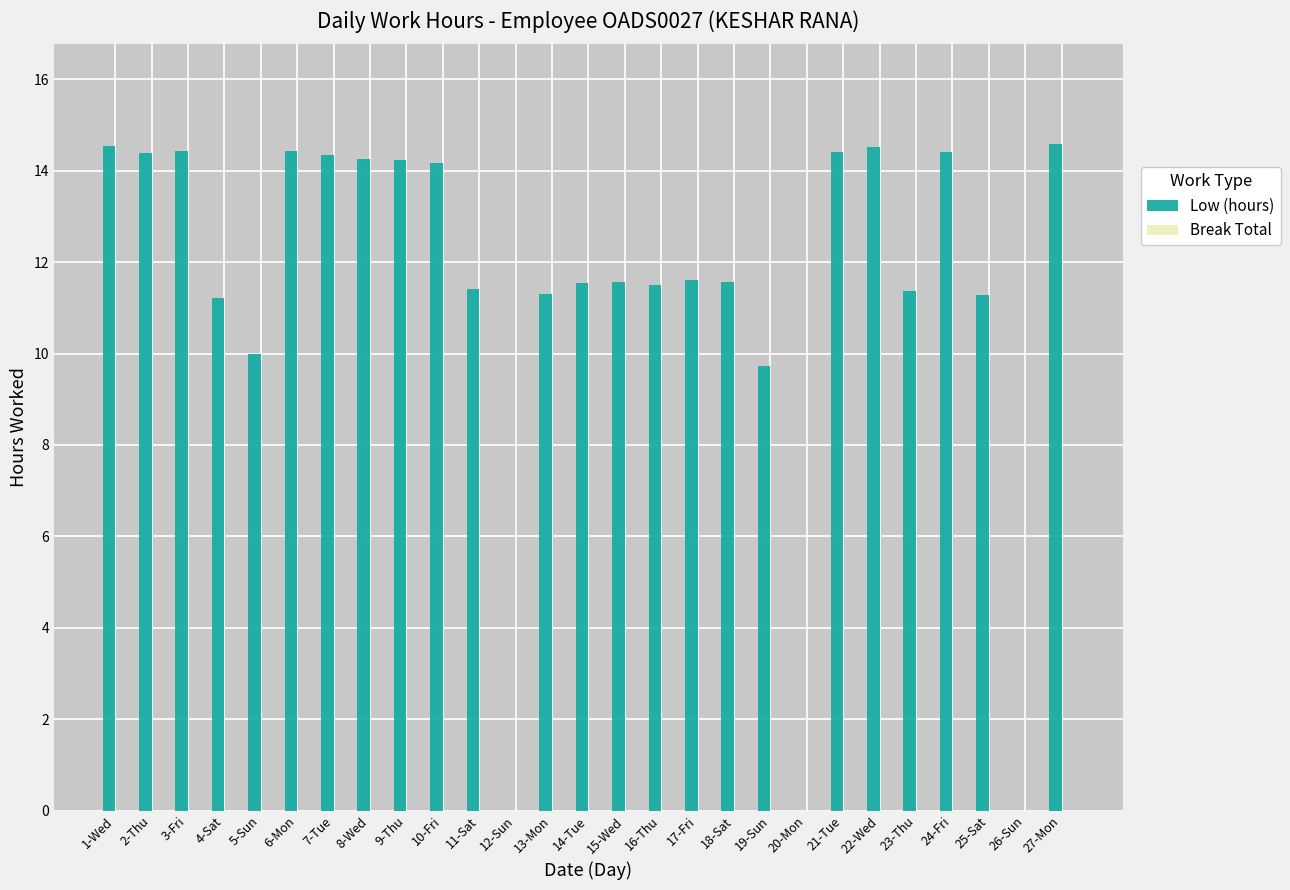

What is the sum of all values?

306.8